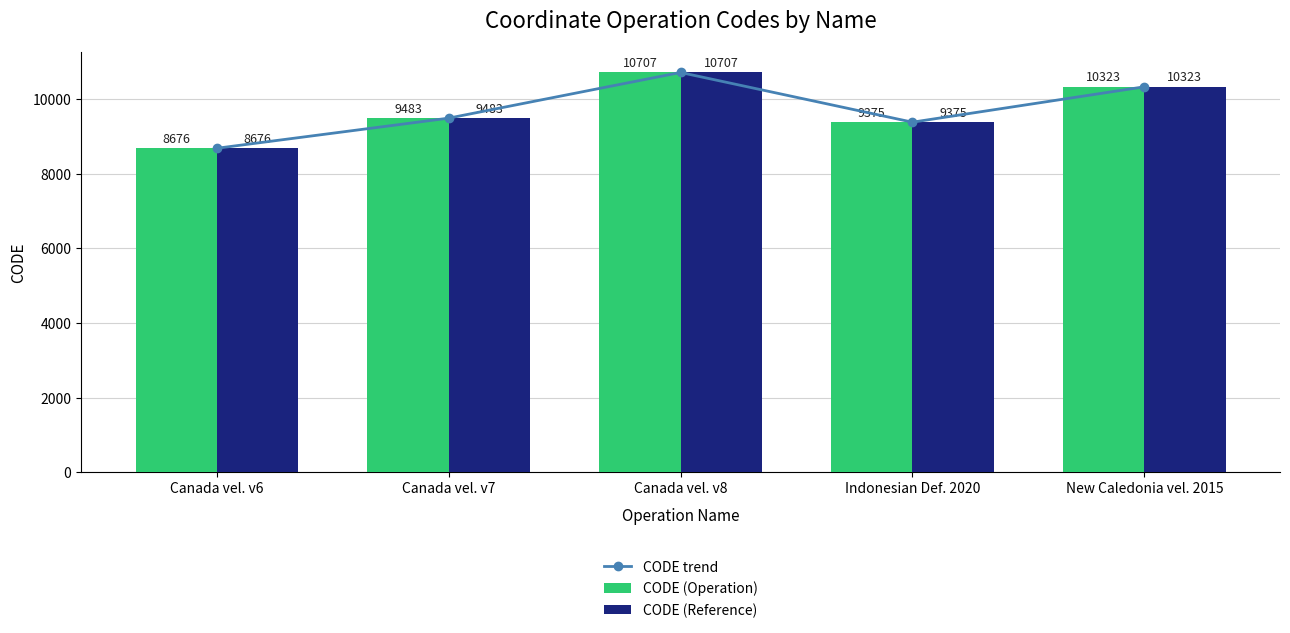

Reading left to right, what are all the values shown in this chart?

CODE trend: Canada vel. v6=8676	Canada vel. v7=9483	Canada vel. v8=10707	Indonesian Def. 2020=9375	New Caledonia vel. 2015=10323
CODE (Operation): Canada vel. v6=8676	Canada vel. v7=9483	Canada vel. v8=10707	Indonesian Def. 2020=9375	New Caledonia vel. 2015=10323
CODE (Reference): Canada vel. v6=8676	Canada vel. v7=9483	Canada vel. v8=10707	Indonesian Def. 2020=9375	New Caledonia vel. 2015=10323